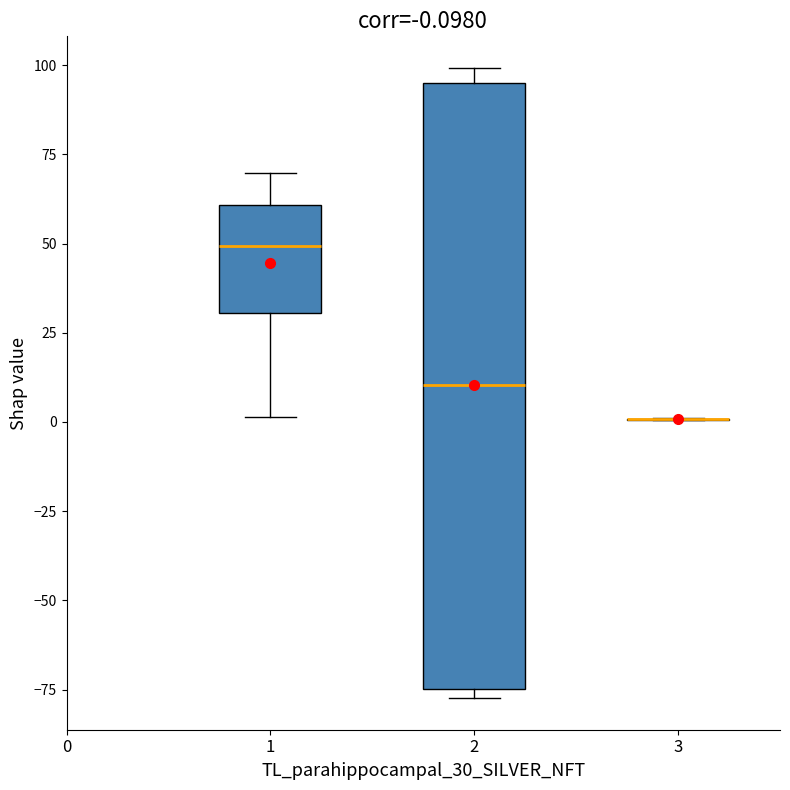

Which box is the tallest, from its lower edge to its upper edge?

2